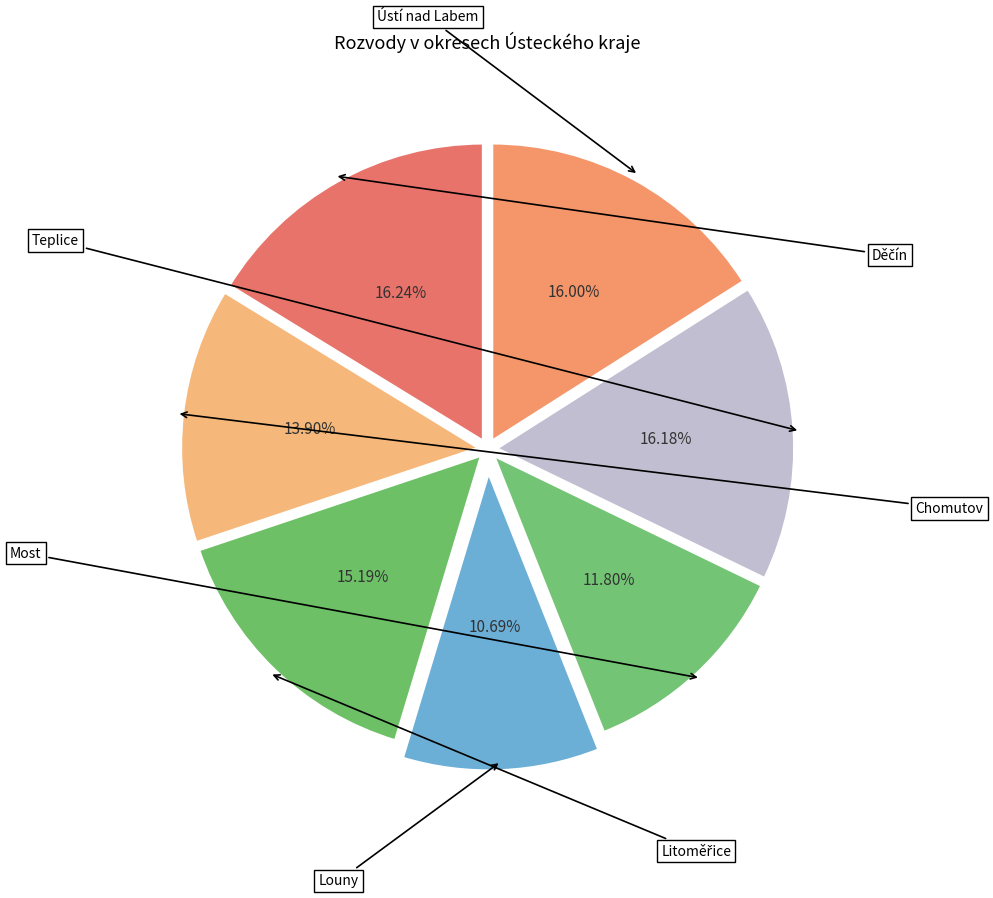

Which slice is the largest?

Děčín